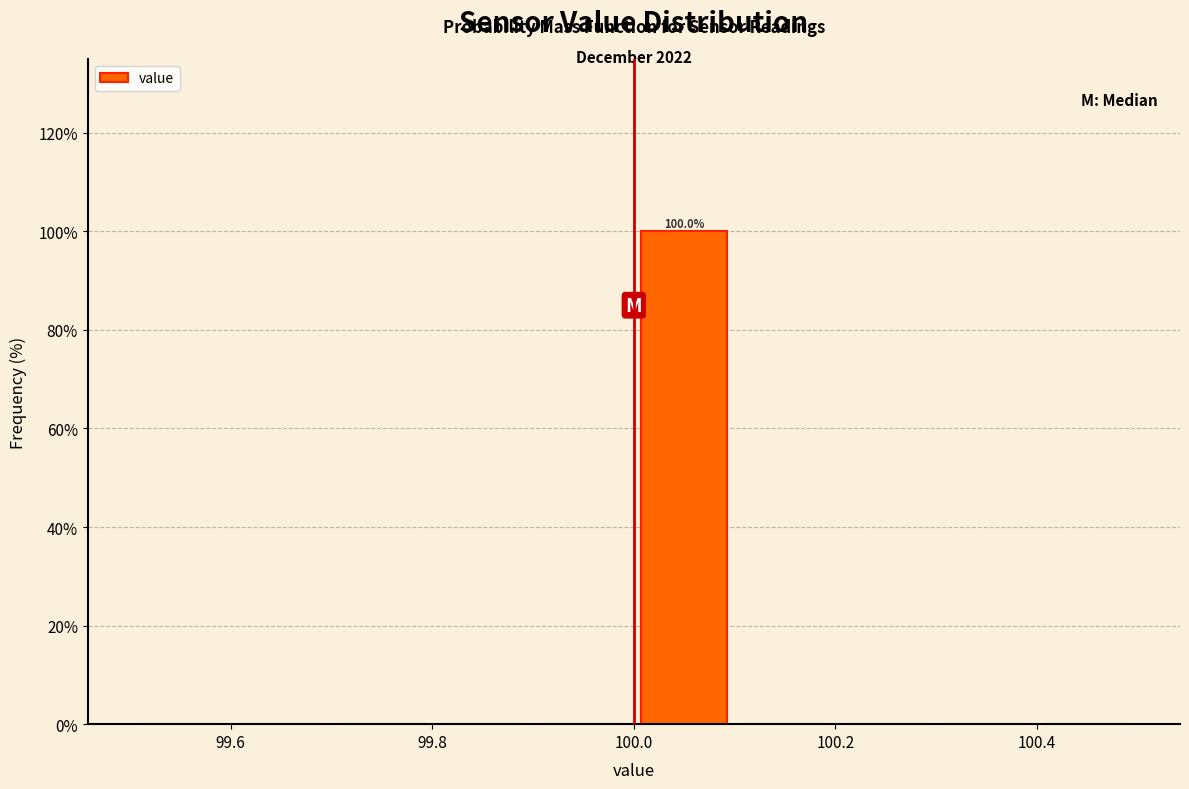

Over which range of the x-axis is the bar tallest?

100.0 to 100.1